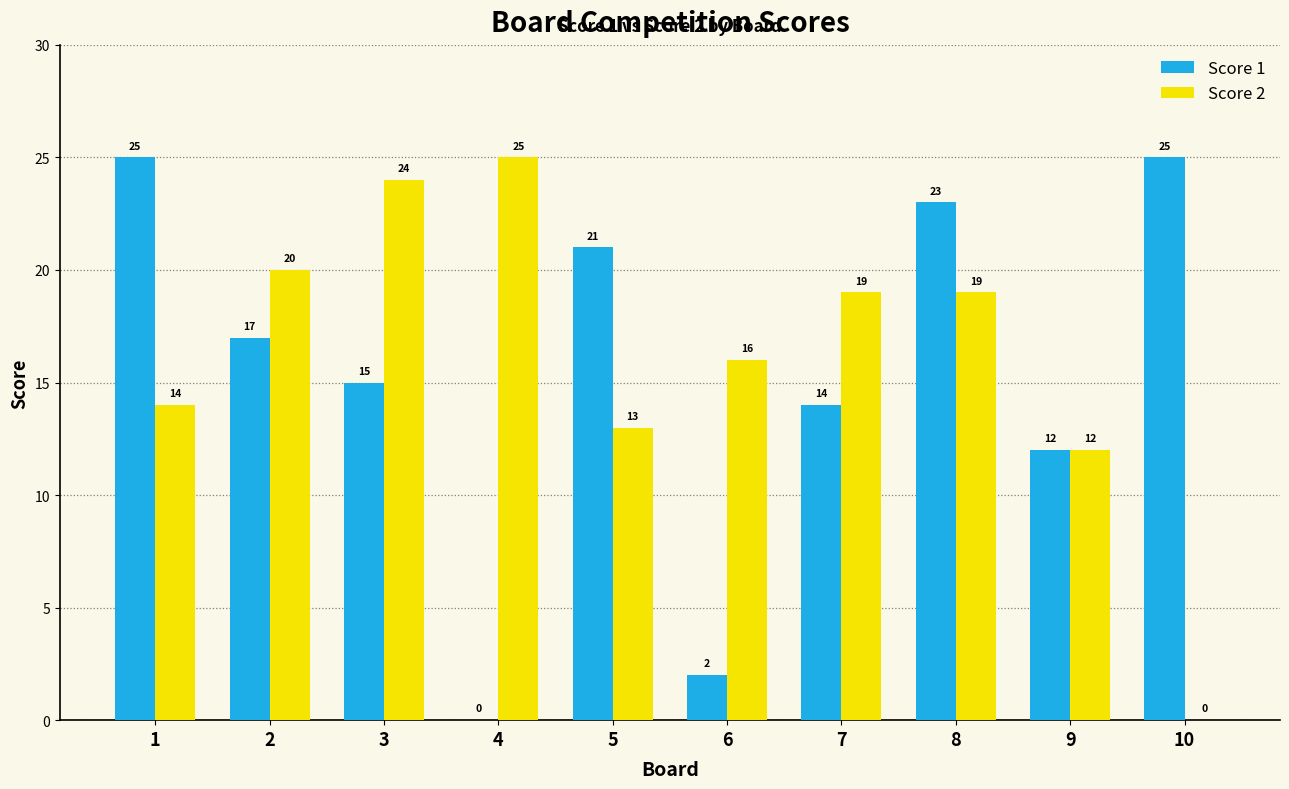

Where is Score 1 nearest to the value 12?

9